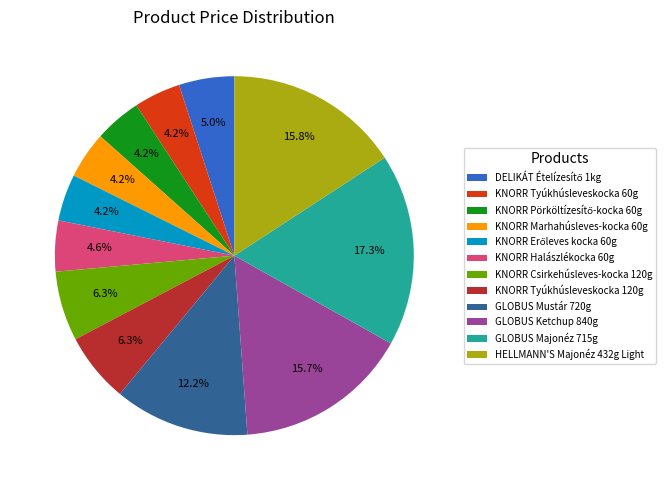

True or false: KNORR Halászlékocka 60g accounts for 17% of the total.

False